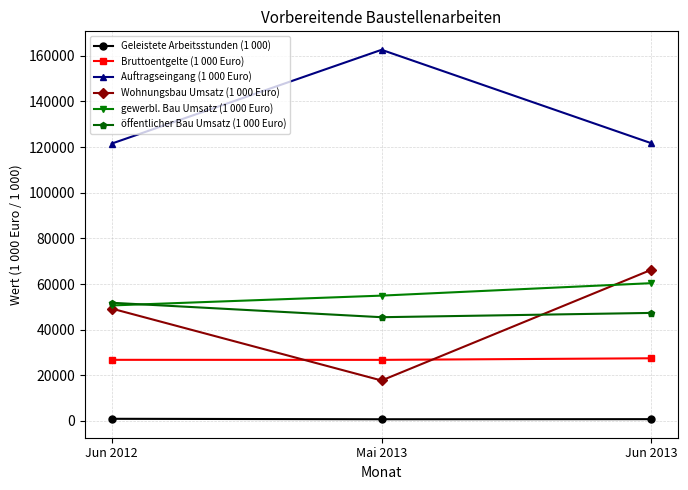

Which series has the largest total across all categories?

Auftragseingang (1 000 Euro)